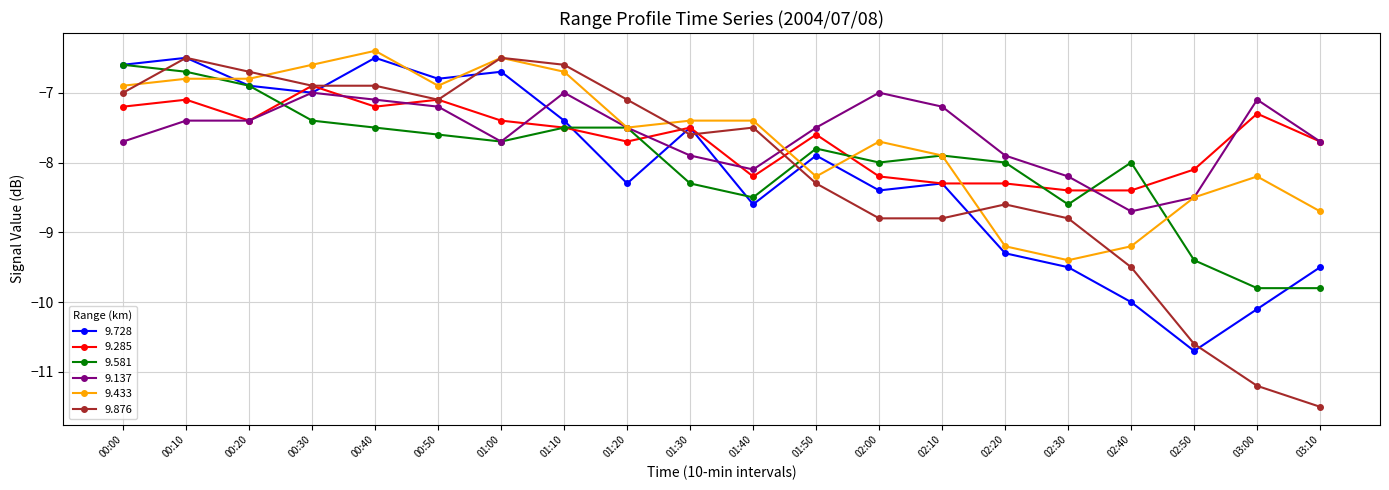

Reading left to right, list all the values displayed in this chart.

9.728: -6.6	-6.5	-6.9	-7.0	-6.5	-6.8	-6.7	-7.4	-8.3	-7.5	-8.6	-7.9	-8.4	-8.3	-9.3	-9.5	-10.0	-10.7	-10.1	-9.5
9.285: -7.2	-7.1	-7.4	-6.9	-7.2	-7.1	-7.4	-7.5	-7.7	-7.5	-8.2	-7.6	-8.2	-8.3	-8.3	-8.4	-8.4	-8.1	-7.3	-7.7
9.581: -6.6	-6.7	-6.9	-7.4	-7.5	-7.6	-7.7	-7.5	-7.5	-8.3	-8.5	-7.8	-8.0	-7.9	-8.0	-8.6	-8.0	-9.4	-9.8	-9.8
9.137: -7.7	-7.4	-7.4	-7.0	-7.1	-7.2	-7.7	-7.0	-7.5	-7.9	-8.1	-7.5	-7.0	-7.2	-7.9	-8.2	-8.7	-8.5	-7.1	-7.7
9.433: -6.9	-6.8	-6.8	-6.6	-6.4	-6.9	-6.5	-6.7	-7.5	-7.4	-7.4	-8.2	-7.7	-7.9	-9.2	-9.4	-9.2	-8.5	-8.2	-8.7
9.876: -7.0	-6.5	-6.7	-6.9	-6.9	-7.1	-6.5	-6.6	-7.1	-7.6	-7.5	-8.3	-8.8	-8.8	-8.6	-8.8	-9.5	-10.6	-11.2	-11.5